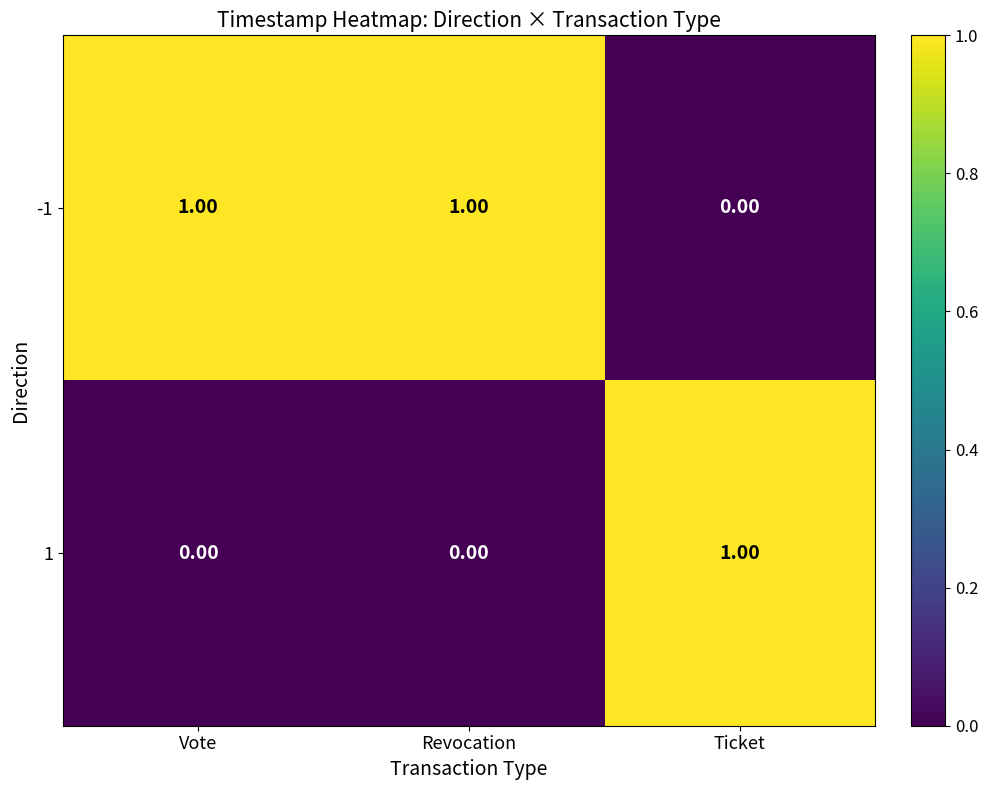

At how many categories does at least one series exceed 0?

3